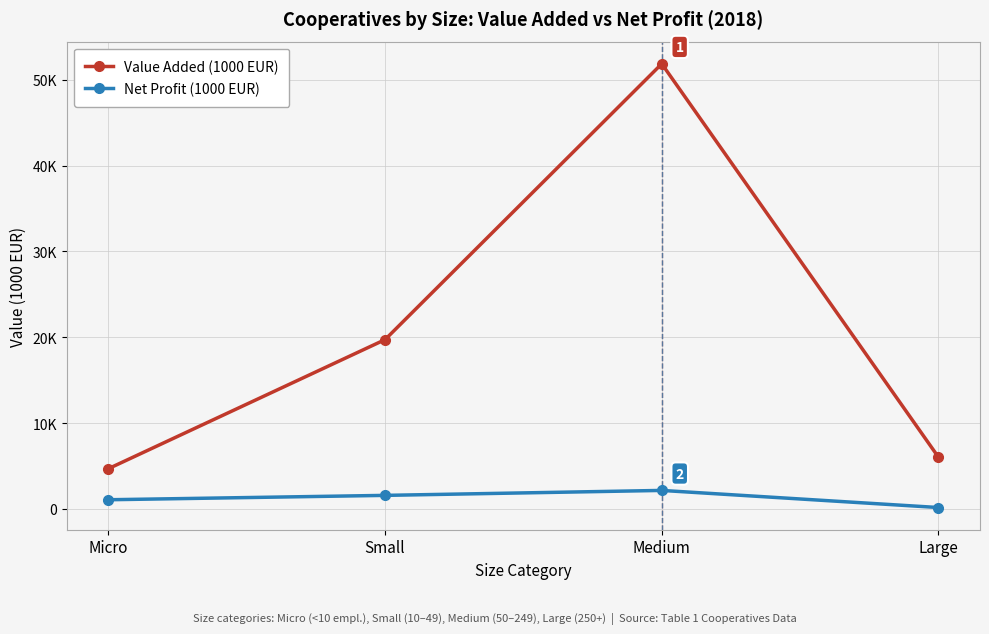

Which series has the largest range (max minus min)?

Value Added (1000 EUR)